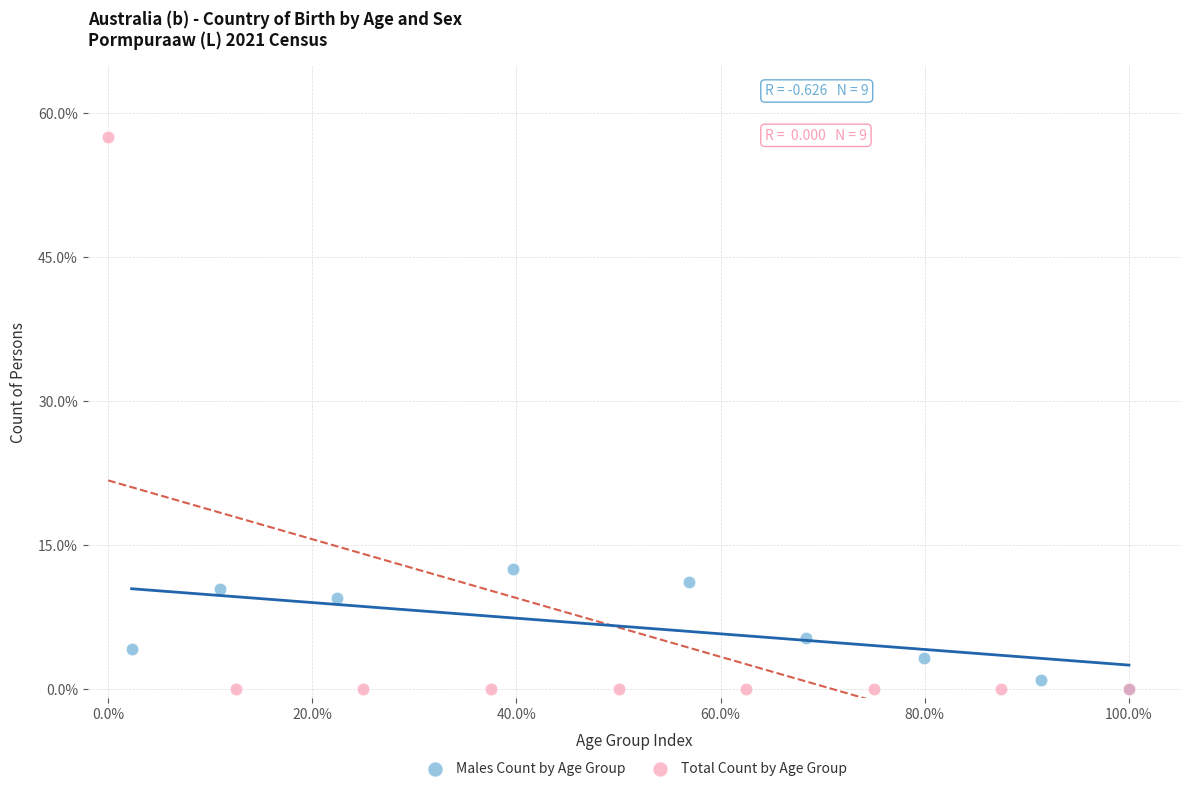

Which series reaches the maximum Y coordinate?

Total Count by Age Group